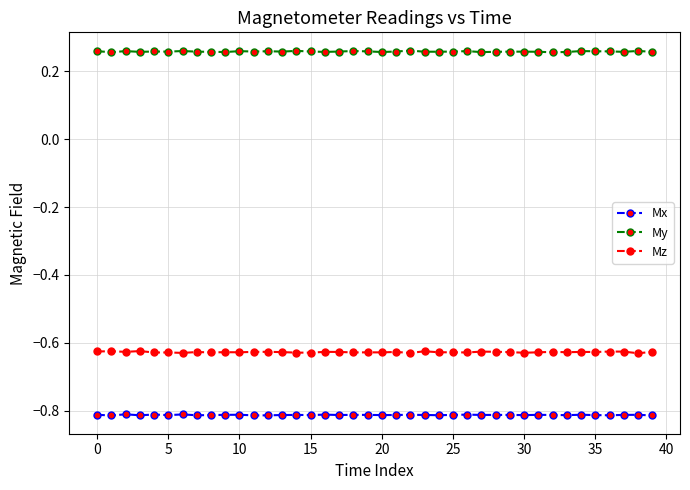

List the series in order of their overall mean, highest first.

My, Mz, Mx